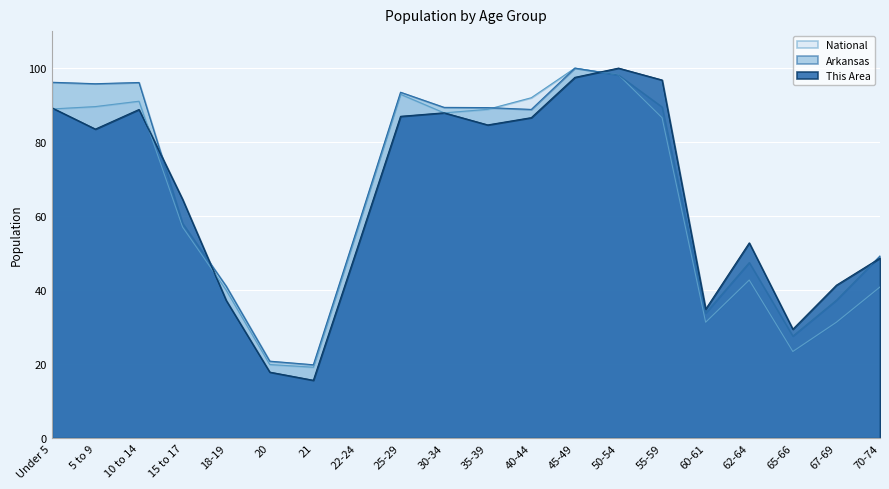

List the series in order of their peak value, highest first.

This Area, Arkansas, National